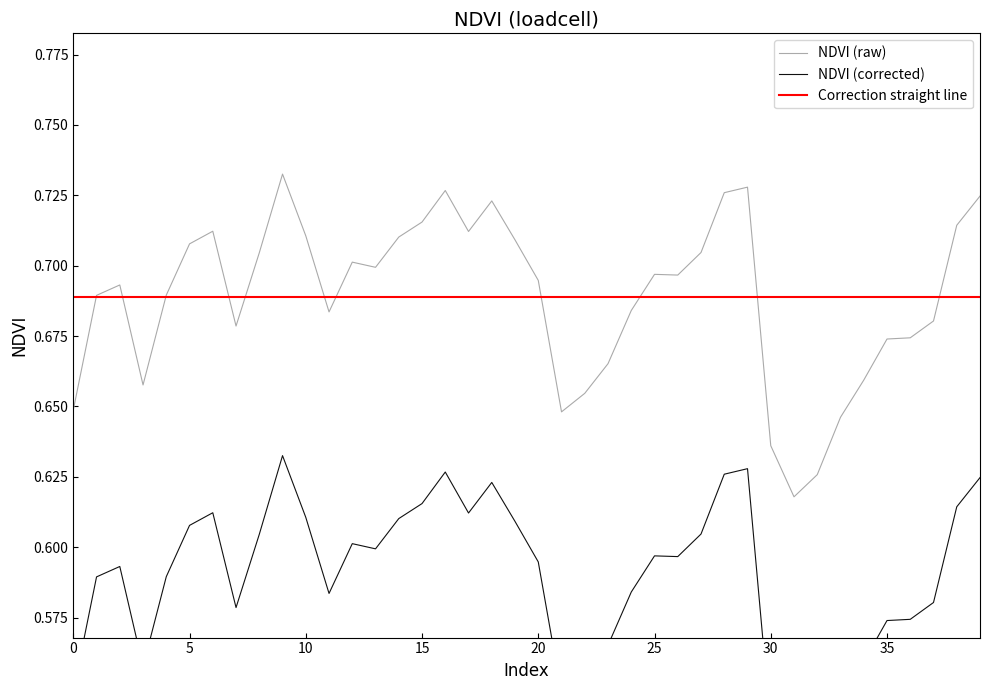

The value of NDVI (raw) at 5 is 0.5. True or false?

False